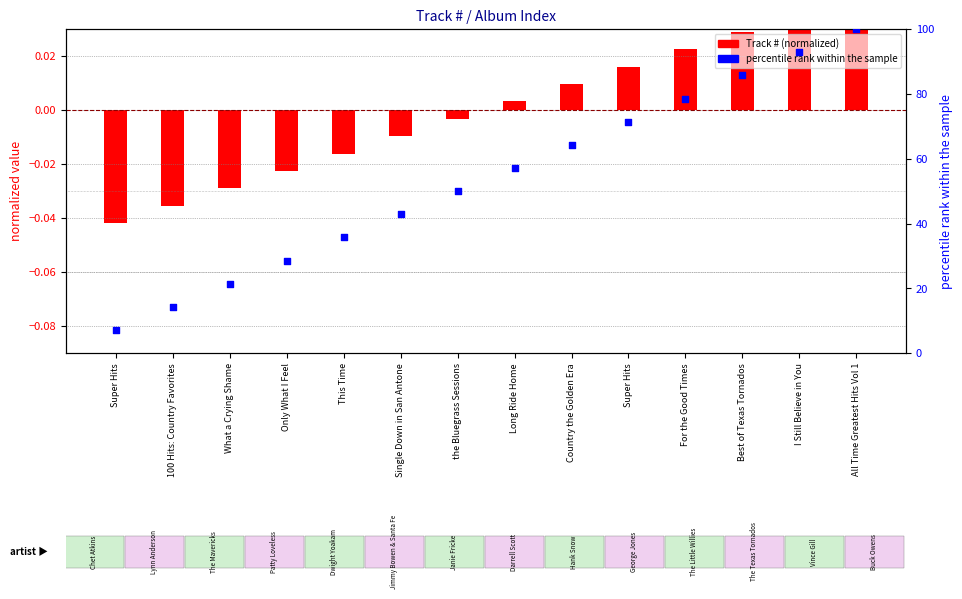

Which series reaches the minimum Y coordinate?

Track # (normalized)